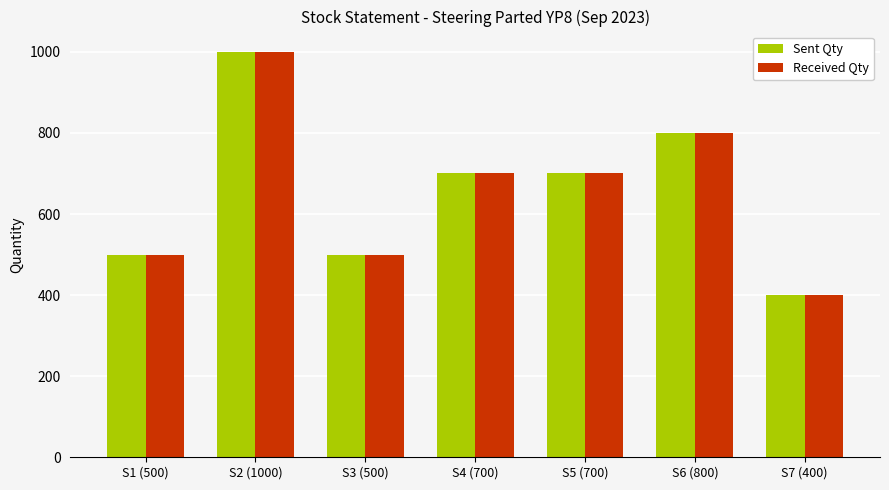

At how many categories does at least one series exceed 824?

1